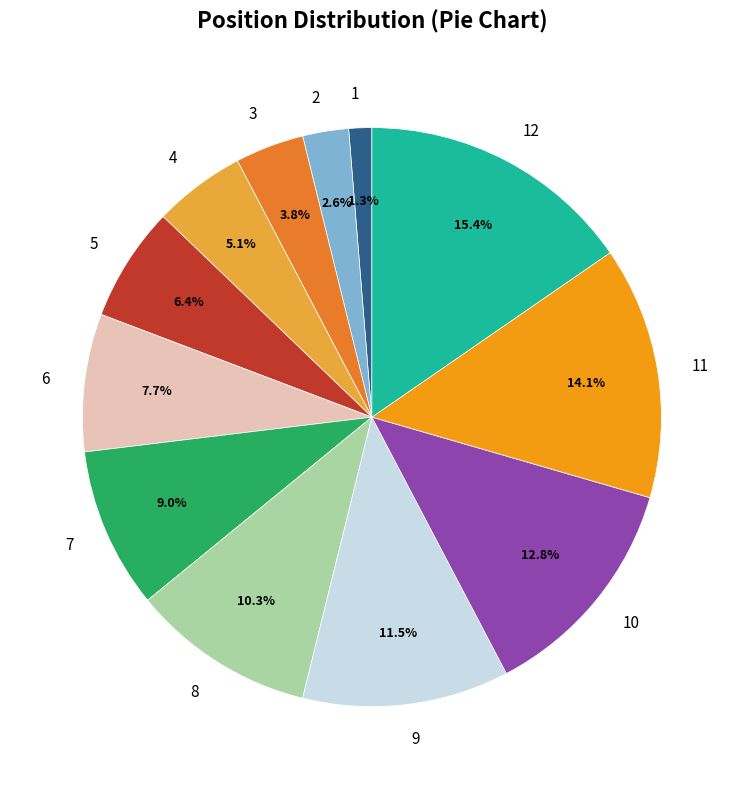

How many segments does this pie chart have?

12